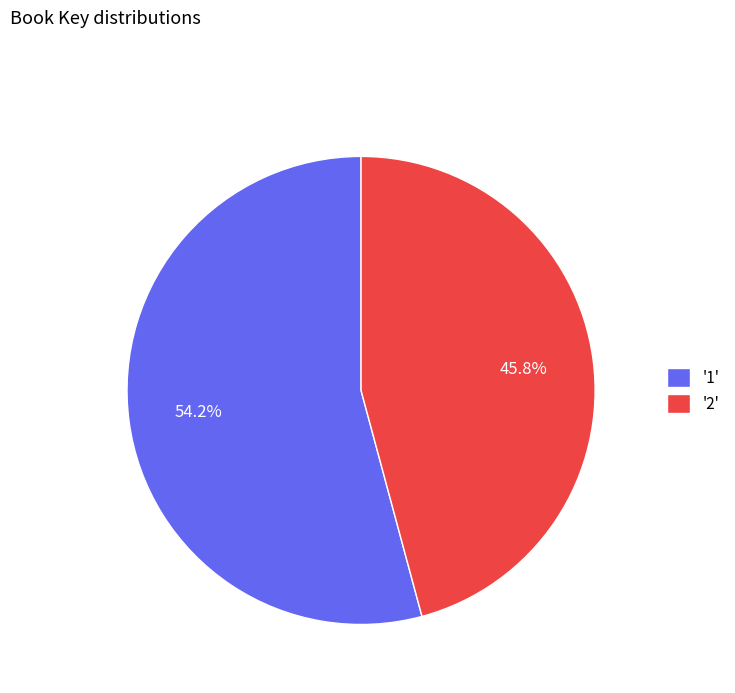

What is the total percentage of '1' and '2'?

100.0%